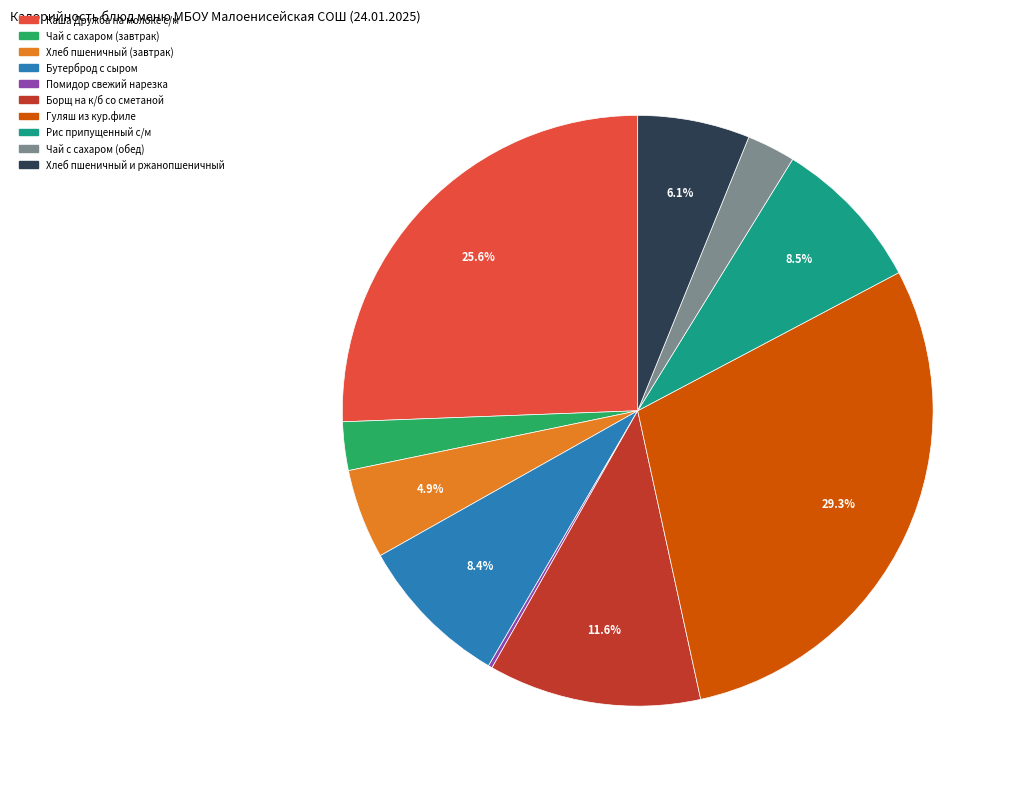

To the nearest percent, what portion does Гуляш из кур.филе represent?

29%